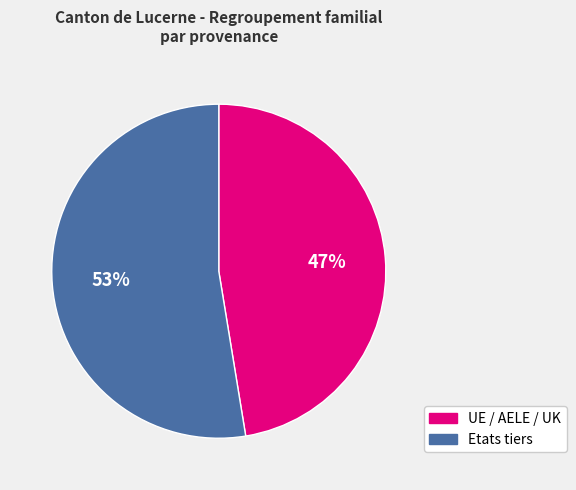

How many segments does this pie chart have?

2